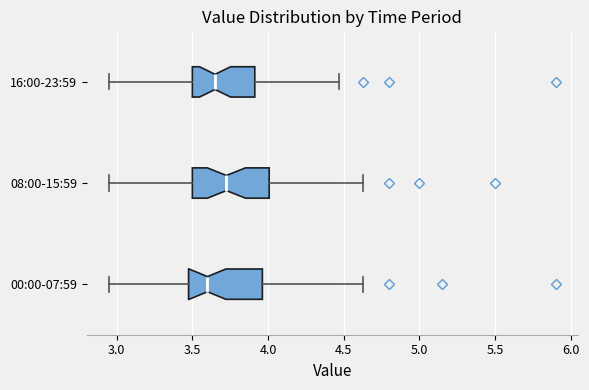

Where does the median line of the box for 08:00-15:59 sit on the x-axis? The values are not printed on the chart, so give them approximately, as read against the axis.

3.75